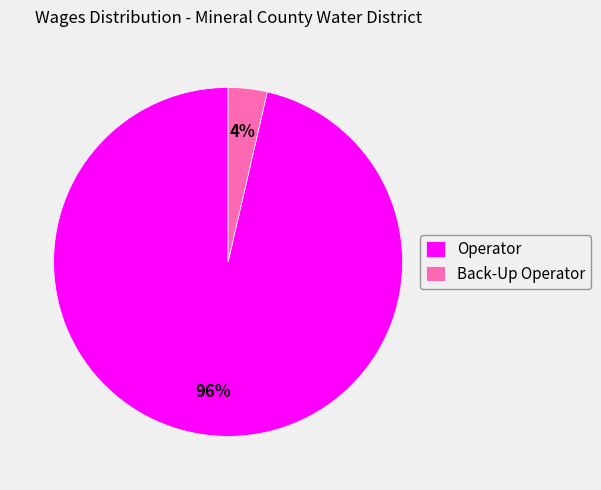

Rank the categories by value from lowest to highest.

Back-Up Operator, Operator